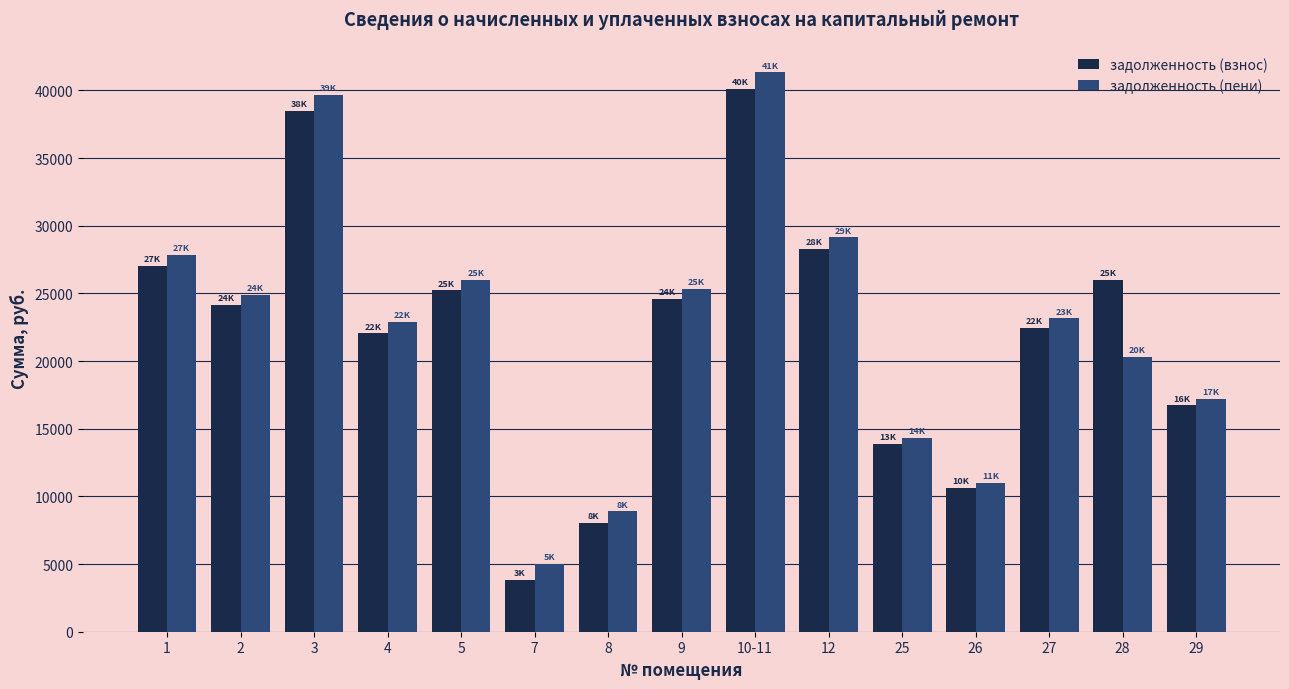

Between 25 and 29, which series saw the biggest shift?

задолженность (пени)